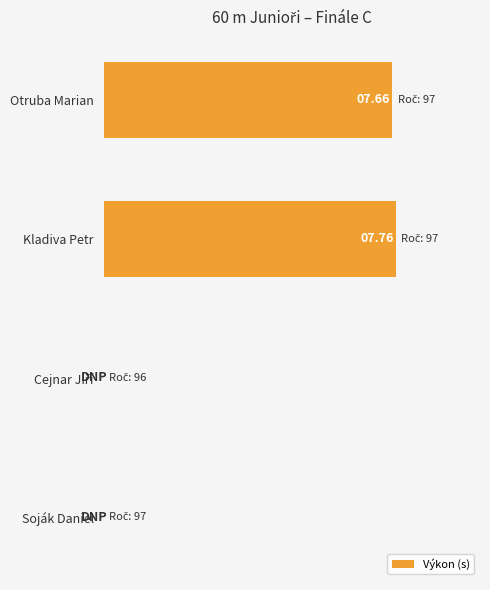

Which category has the highest value across all series?

Kladiva Petr